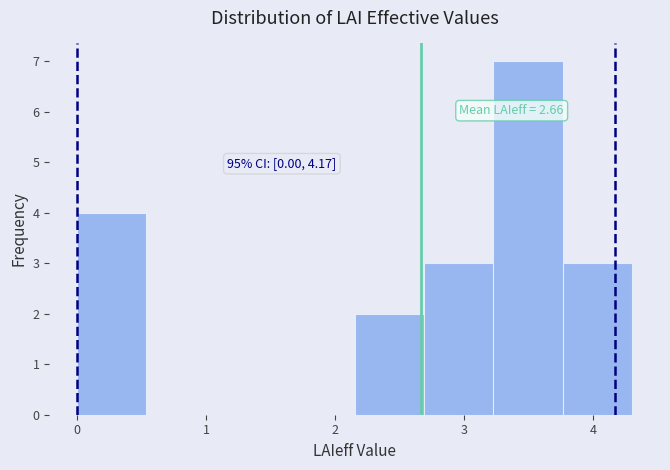

Which range on the x-axis has the tallest bar?

3.2 to 3.8